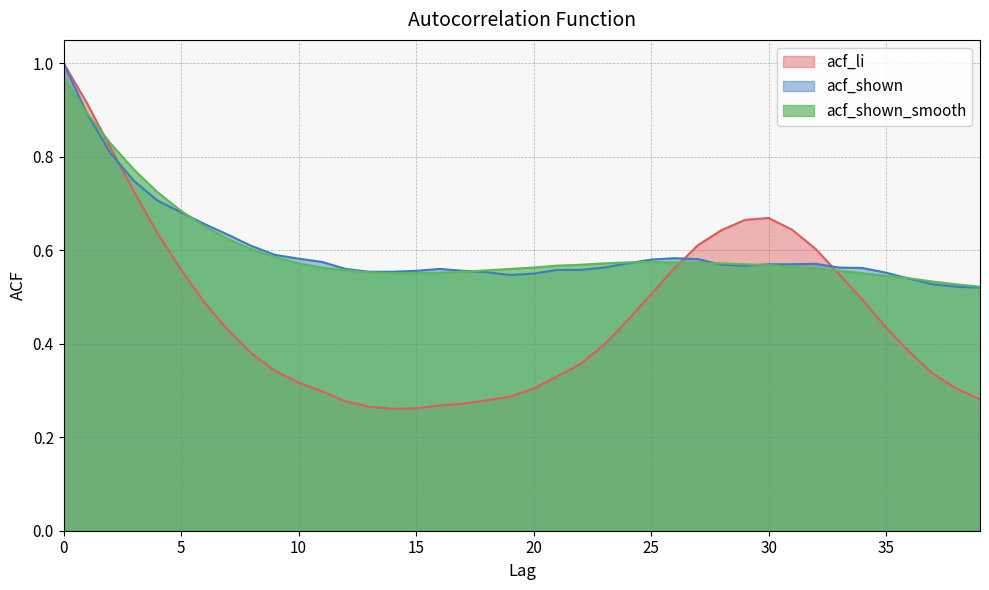

Reading left to right, list all the values displayed in this chart.

acf_li: 1.0	0.9	0.8	0.7	0.6	0.6	0.5	0.4	0.4	0.3	0.3	0.3	0.3	0.3	0.3	0.3	0.3	0.3	0.3	0.3	0.3	0.3	0.4	0.4	0.5	0.5	0.6	0.6	0.6	0.7	0.7	0.6	0.6	0.5	0.5	0.4	0.4	0.3	0.3	0.3
acf_shown: 1.0	0.9	0.8	0.7	0.7	0.7	0.7	0.6	0.6	0.6	0.6	0.6	0.6	0.6	0.6	0.6	0.6	0.6	0.6	0.5	0.6	0.6	0.6	0.6	0.6	0.6	0.6	0.6	0.6	0.6	0.6	0.6	0.6	0.6	0.6	0.6	0.5	0.5	0.5	0.5
acf_shown_smooth: 1.0	0.9	0.8	0.8	0.7	0.7	0.7	0.6	0.6	0.6	0.6	0.6	0.6	0.6	0.6	0.6	0.6	0.6	0.6	0.6	0.6	0.6	0.6	0.6	0.6	0.6	0.6	0.6	0.6	0.6	0.6	0.6	0.6	0.6	0.6	0.5	0.5	0.5	0.5	0.5